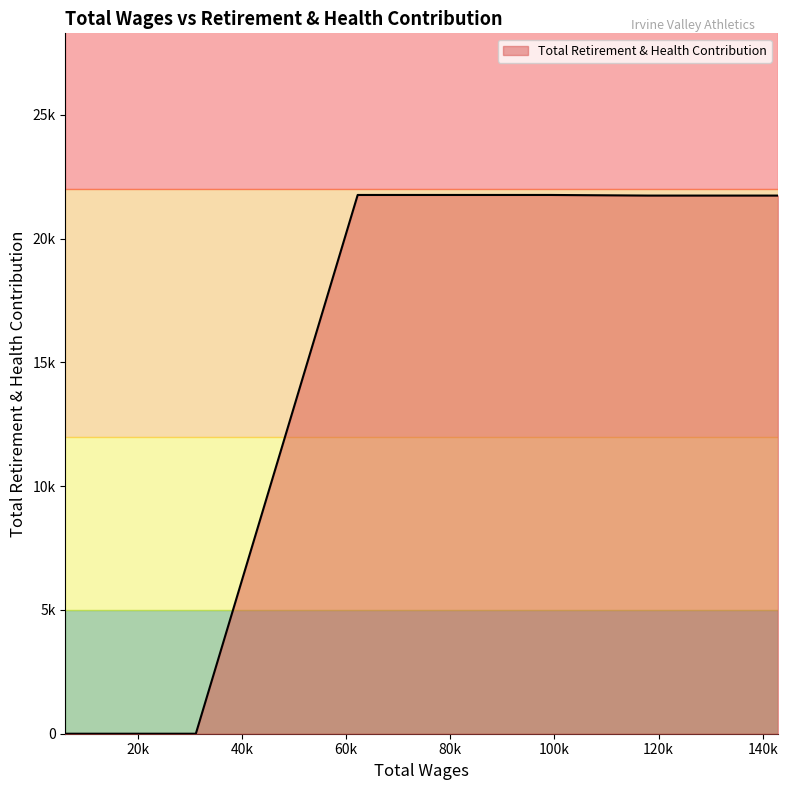

Reading left to right, what are all the values shown in this chart?

142949=21737	137415=21737	135998=21737	117966=21737	99236=21762	73714=21762	67462=21762	62206=21762	31115=0	25819=0	24252=0	21505=0	20172=0	19030=0	12199=0	9555=0	9396=0	8985=0	6875=0	6059=0